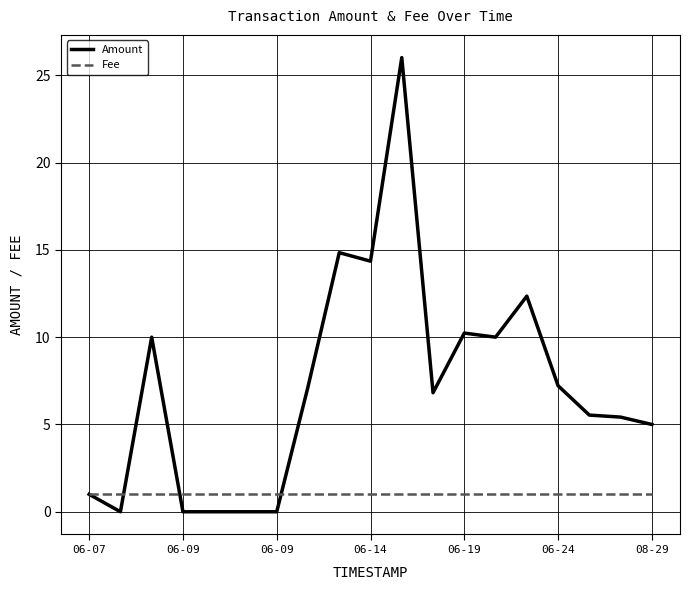

What is the maximum value for Fee?

1.0